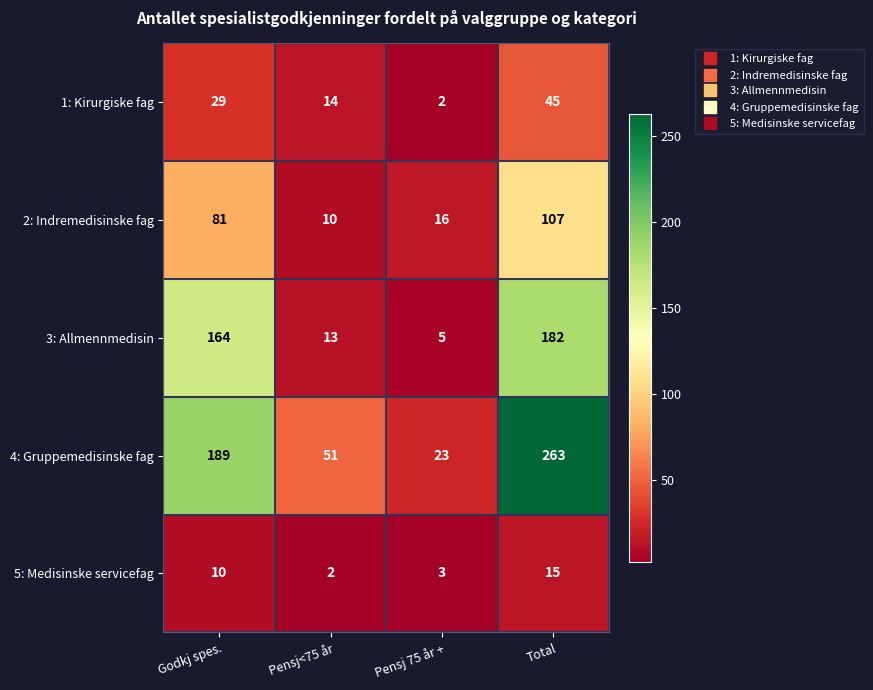

Where is 1: Kirurgiske fag nearest to the value 23?

Godkj spes.